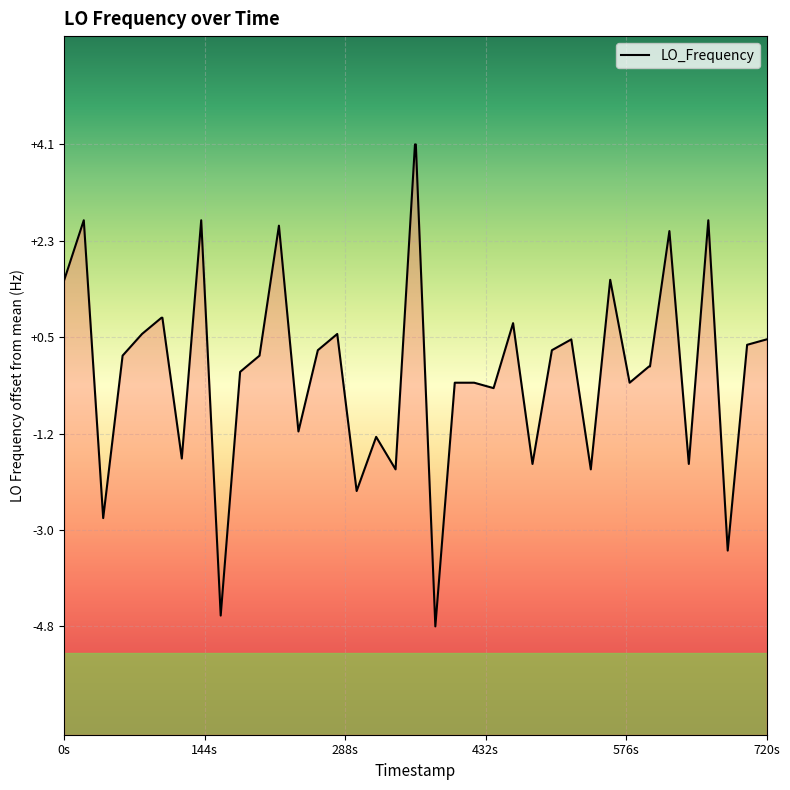

What is the difference between the maximum and minimum values?

8.9